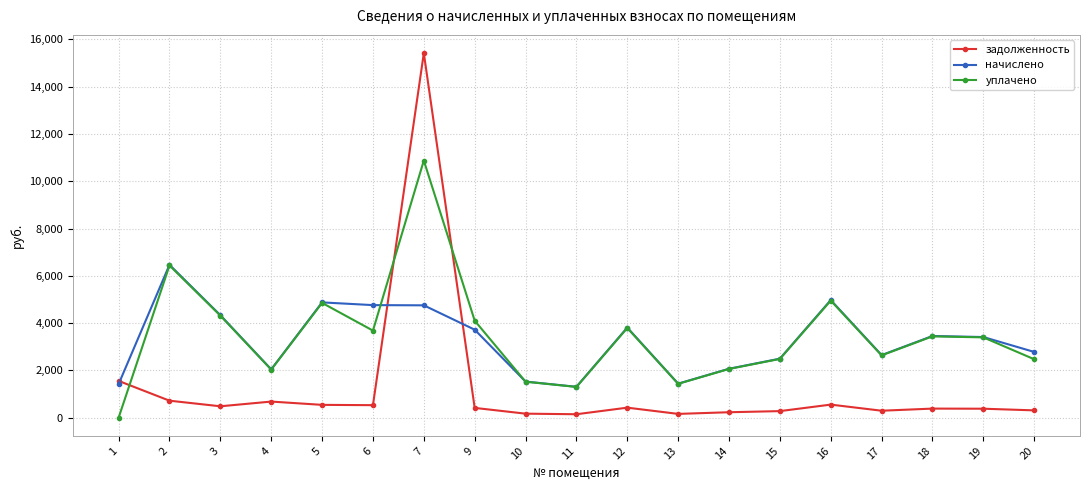

How many distinct data groups are displayed?

3